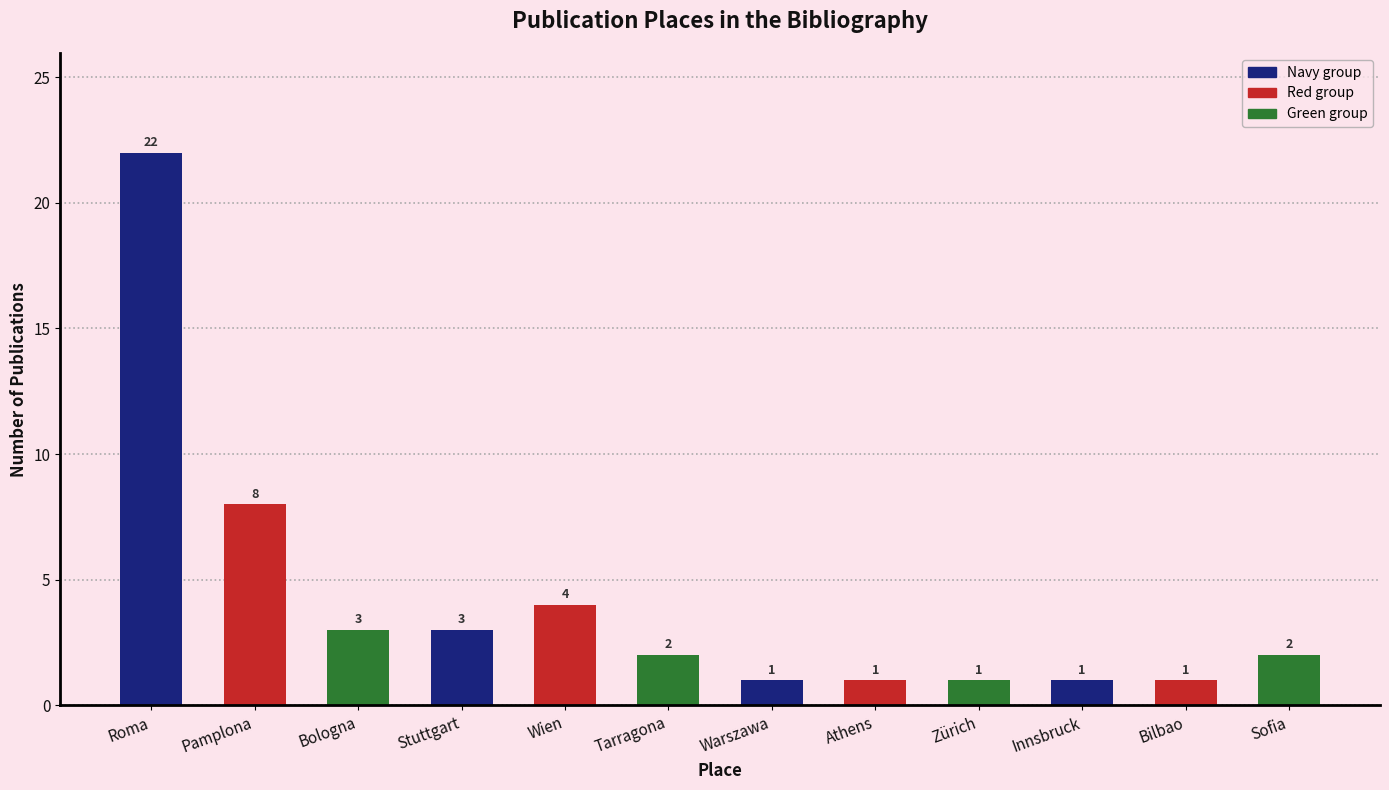

What is the approximate value at Athens?

1